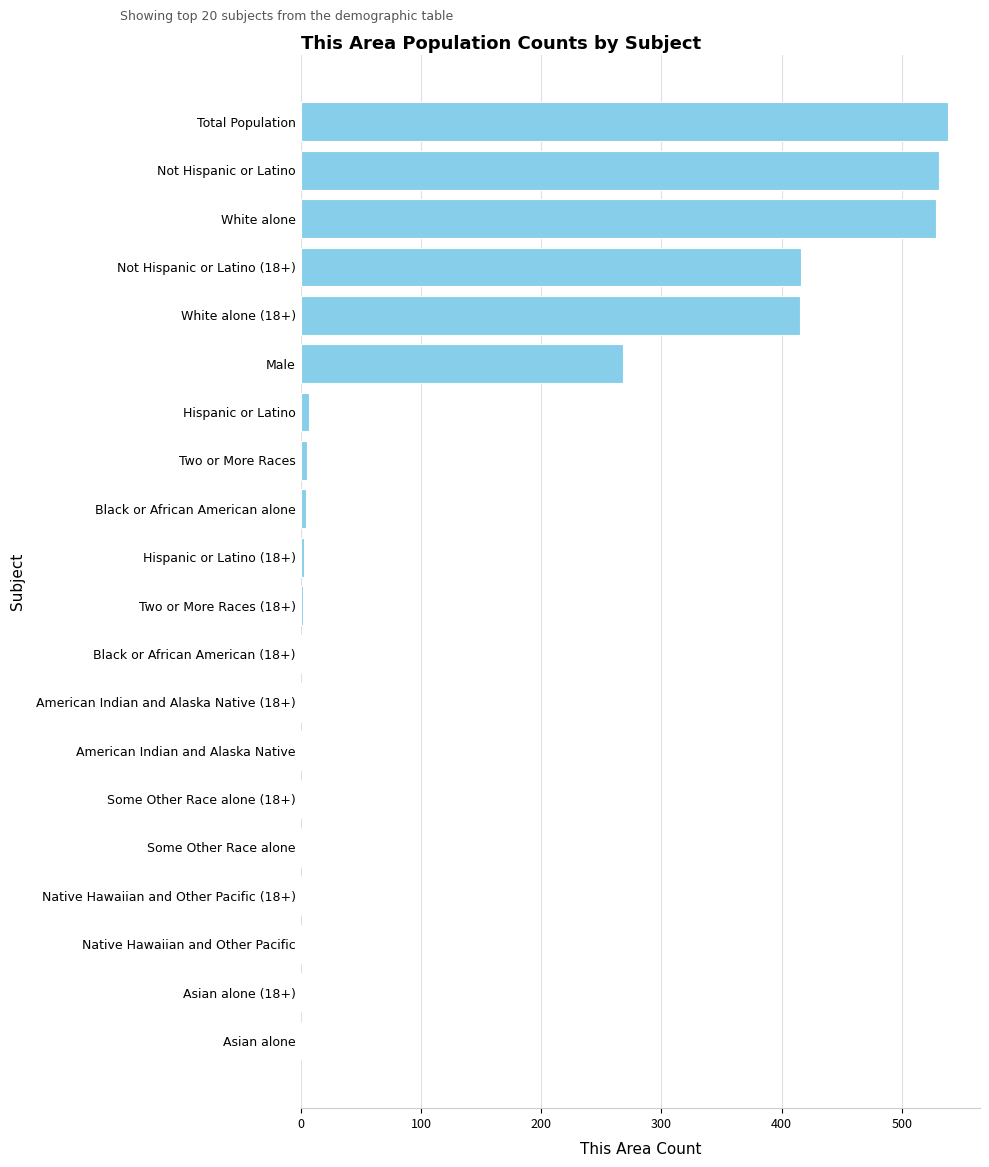

What is the change in value from White alone to Asian alone?

-528